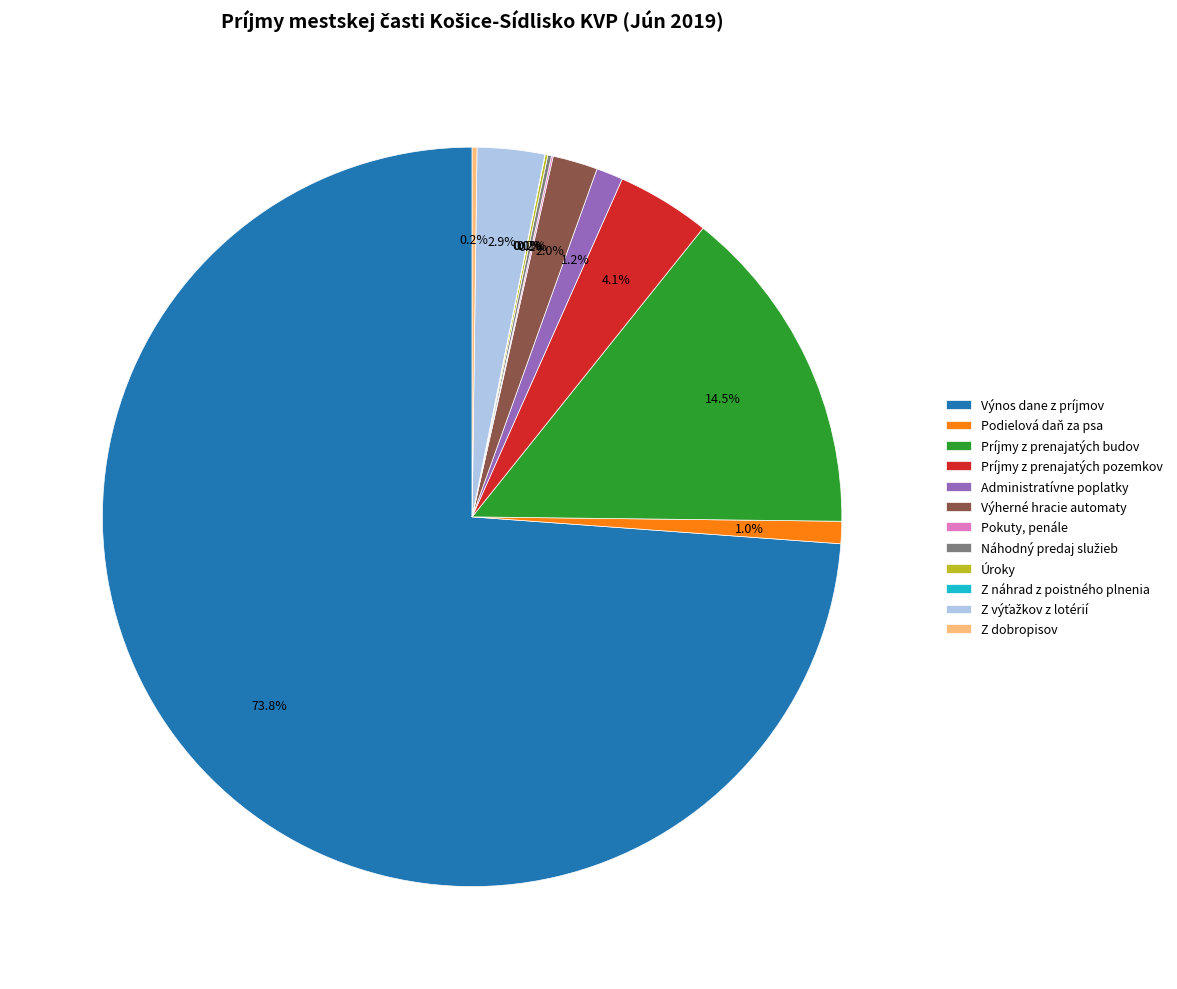

What is the largest slice in the pie chart?

Výnos dane z príjmov